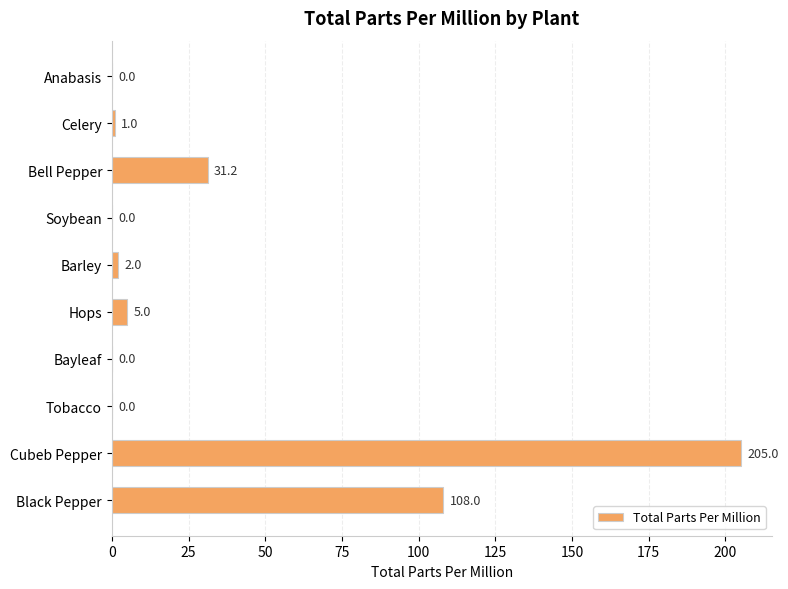

How many series are shown in this chart?

1